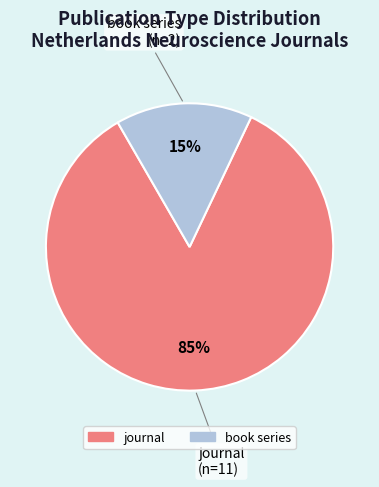

What is the majority slice?

journal